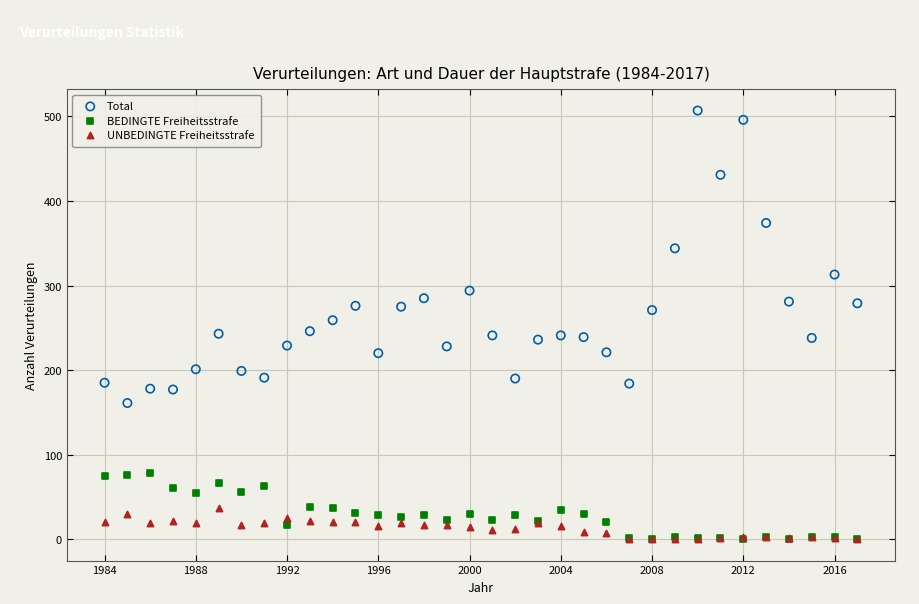

Which series has the widest spread of Y values?

Total